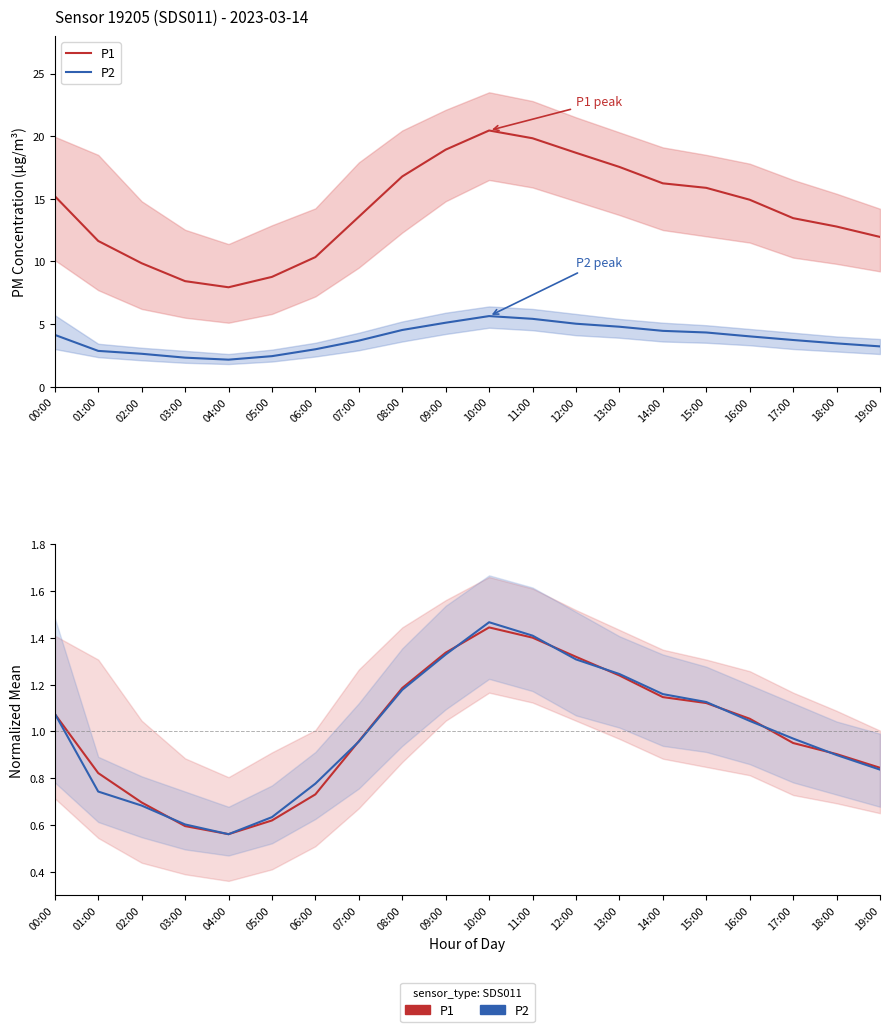

At how many categories does at least one series exceed 11?

15